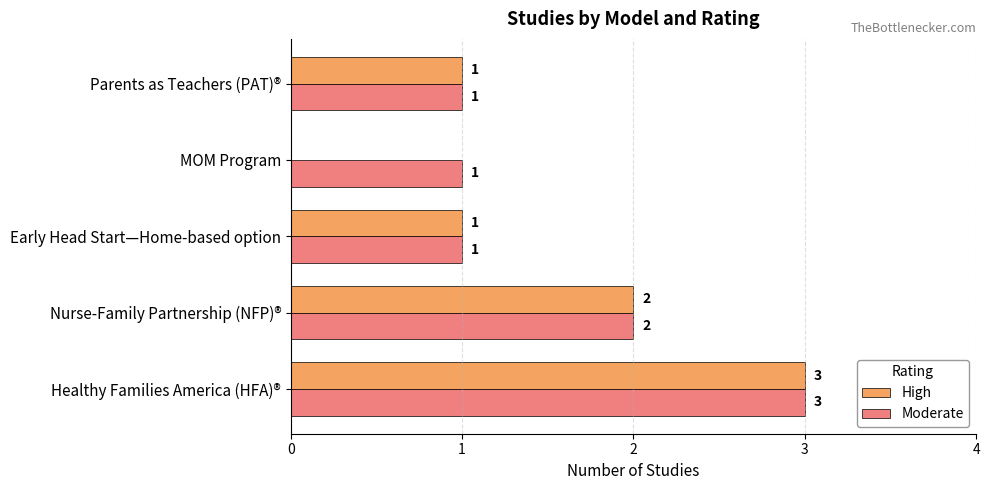

True or false: Moderate has a value of 3 at Healthy Families America (HFA)®.

True